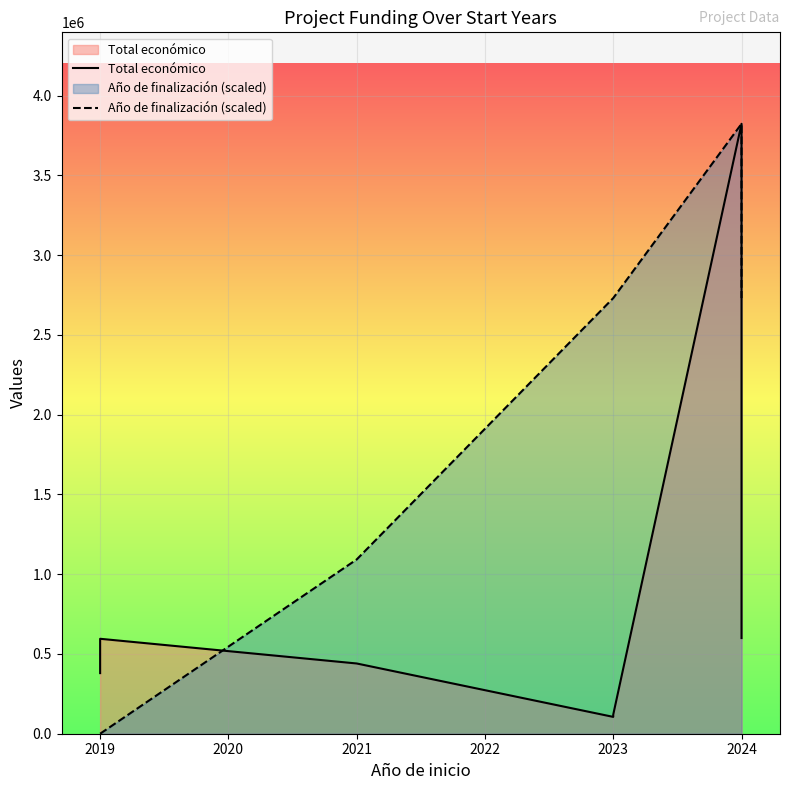

Is the value of Total económico at 2024 greater than the value of Año de finalización (scaled) at 2019?

Yes